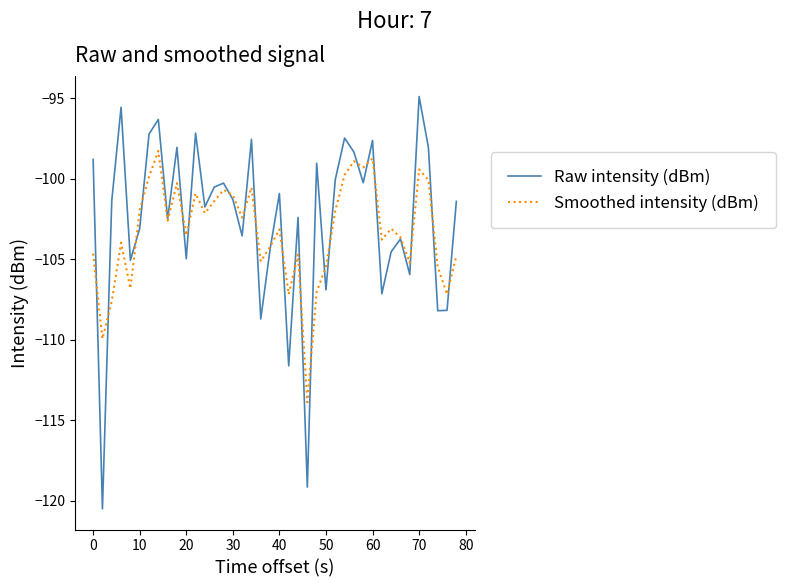

Rank the series by their maximum value, from highest to lowest.

Raw intensity (dBm), Smoothed intensity (dBm)